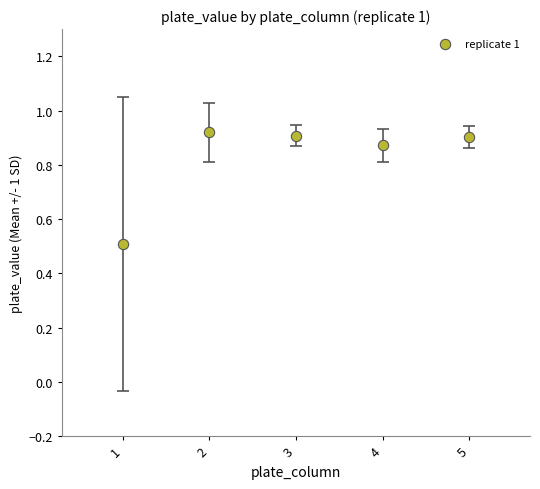

What is the range of Y values (max minus min)?

0.4